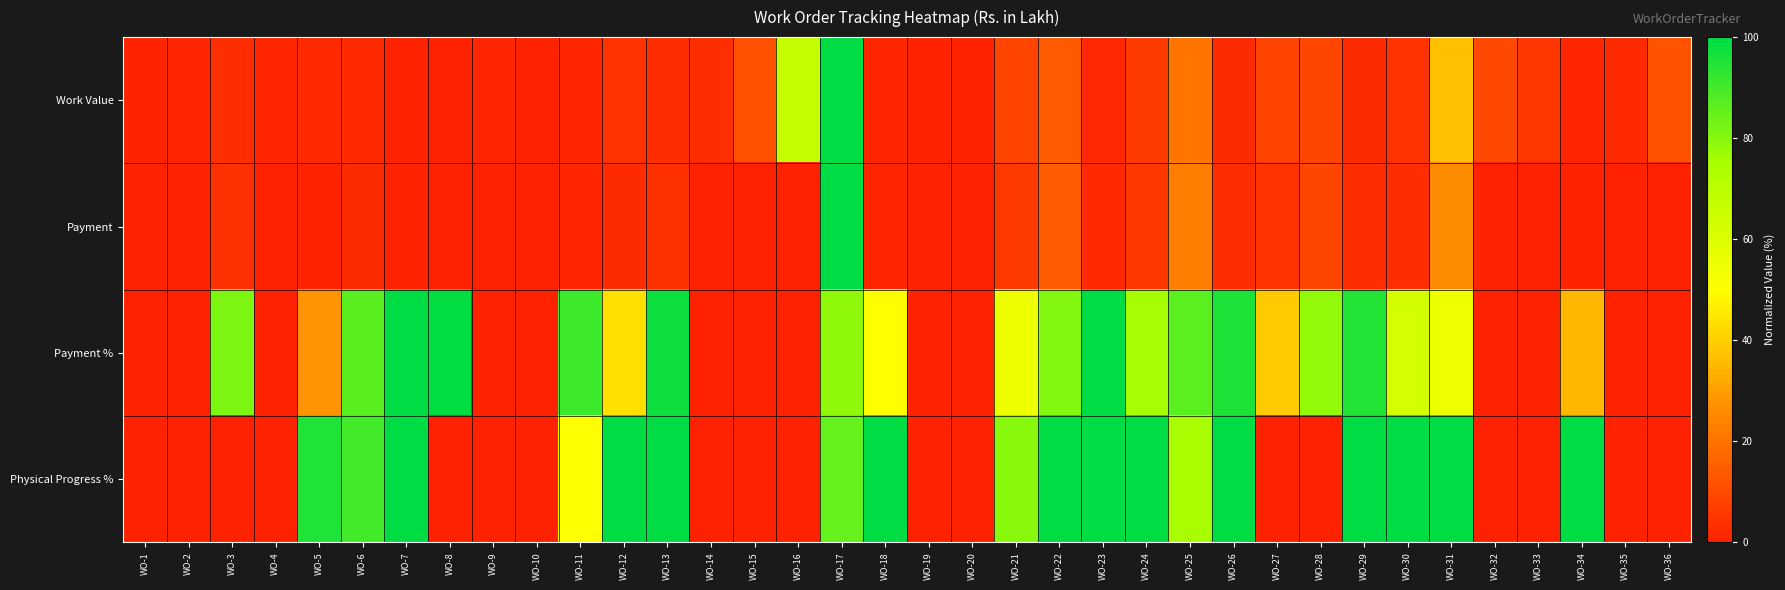

Reading left to right, transcribe all the data shown in this chart.

Work Value: WO-1=0.7	WO-2=1.1	WO-3=3.4	WO-4=1.4	WO-5=2.2	WO-6=2.2	WO-7=0.4	WO-8=0.3	WO-9=0.9	WO-10=0.1	WO-11=1.2	WO-12=4.4	WO-13=3.0	WO-14=3.2	WO-15=11.8	WO-16=67.3	WO-17=100.0	WO-18=1.6	WO-19=0.7	WO-20=0.7	WO-21=8.7	WO-22=14.0	WO-23=1.8	WO-24=6.1	WO-25=20.5	WO-26=2.7	WO-27=8.6	WO-28=9.2	WO-29=2.6	WO-30=4.2	WO-31=37.1	WO-32=9.5	WO-33=5.2	WO-34=1.3	WO-35=2.0	WO-36=12.3
Payment: WO-1=0.0	WO-2=0.0	WO-3=3.5	WO-4=0.0	WO-5=0.8	WO-6=2.4	WO-7=0.5	WO-8=0.3	WO-9=0.0	WO-10=0.0	WO-11=1.4	WO-12=2.4	WO-13=3.7	WO-14=0.0	WO-15=0.0	WO-16=0.0	WO-17=100.0	WO-18=1.0	WO-19=0.0	WO-20=0.0	WO-21=6.0	WO-22=14.4	WO-23=2.2	WO-24=5.8	WO-25=22.5	WO-26=3.3	WO-27=4.3	WO-28=9.1	WO-29=3.2	WO-30=3.4	WO-31=25.8	WO-32=0.0	WO-33=0.0	WO-34=0.6	WO-35=0.0	WO-36=0.0
Payment %: WO-1=0.0	WO-2=0.0	WO-3=81.3	WO-4=0.0	WO-5=27.4	WO-6=87.0	WO-7=100.0	WO-8=99.3	WO-9=0.0	WO-10=0.0	WO-11=90.7	WO-12=43.5	WO-13=97.9	WO-14=0.0	WO-15=0.0	WO-16=0.0	WO-17=78.6	WO-18=49.9	WO-19=0.0	WO-20=0.0	WO-21=54.9	WO-22=80.7	WO-23=99.9	WO-24=75.6	WO-25=86.6	WO-26=95.6	WO-27=39.1	WO-28=78.2	WO-29=94.6	WO-30=62.7	WO-31=54.8	WO-32=0.0	WO-33=0.0	WO-34=35.0	WO-35=0.0	WO-36=0.0
Physical Progress %: WO-1=0.0	WO-2=0.0	WO-3=0.0	WO-4=0.0	WO-5=95.0	WO-6=90.0	WO-7=100.0	WO-8=0.0	WO-9=0.0	WO-10=0.0	WO-11=50.0	WO-12=100.0	WO-13=100.0	WO-14=0.0	WO-15=0.0	WO-16=0.0	WO-17=85.0	WO-18=100.0	WO-19=0.0	WO-20=0.0	WO-21=80.0	WO-22=100.0	WO-23=100.0	WO-24=100.0	WO-25=75.0	WO-26=100.0	WO-27=0.0	WO-28=0.0	WO-29=100.0	WO-30=100.0	WO-31=100.0	WO-32=0.0	WO-33=0.0	WO-34=100.0	WO-35=0.0	WO-36=0.0